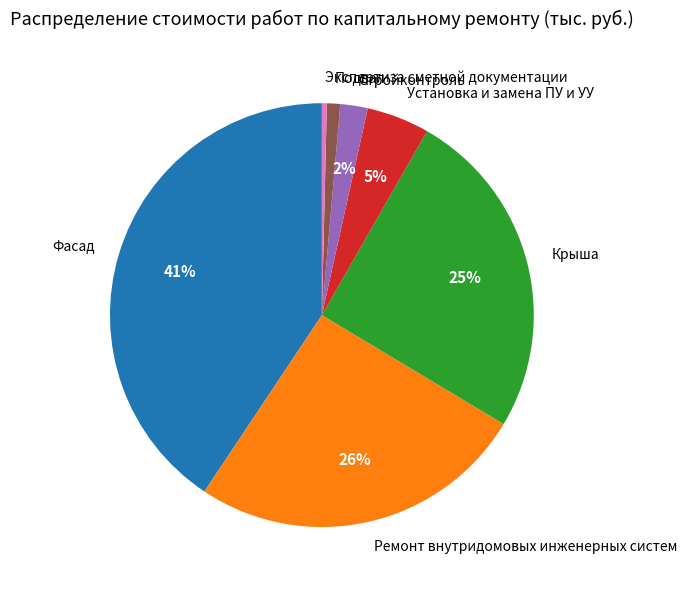

Is the sum of Стройконтроль and Подвал greater than half?

No